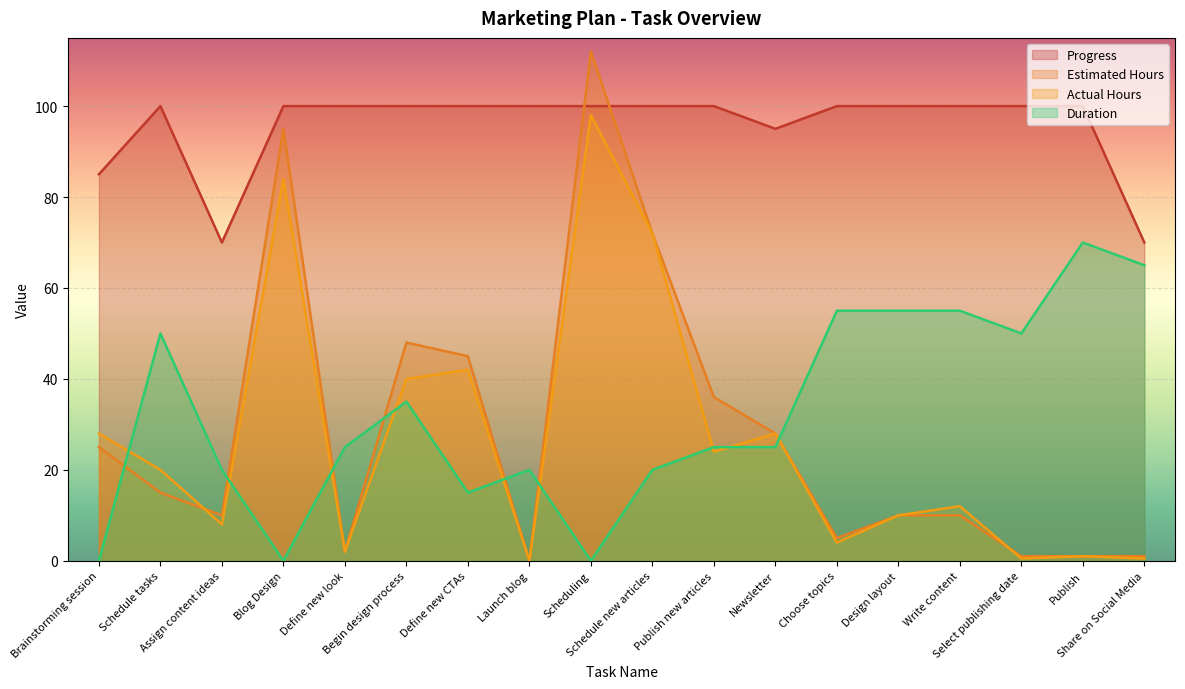

What is the label of the 18th point from the right?

Brainstorming session